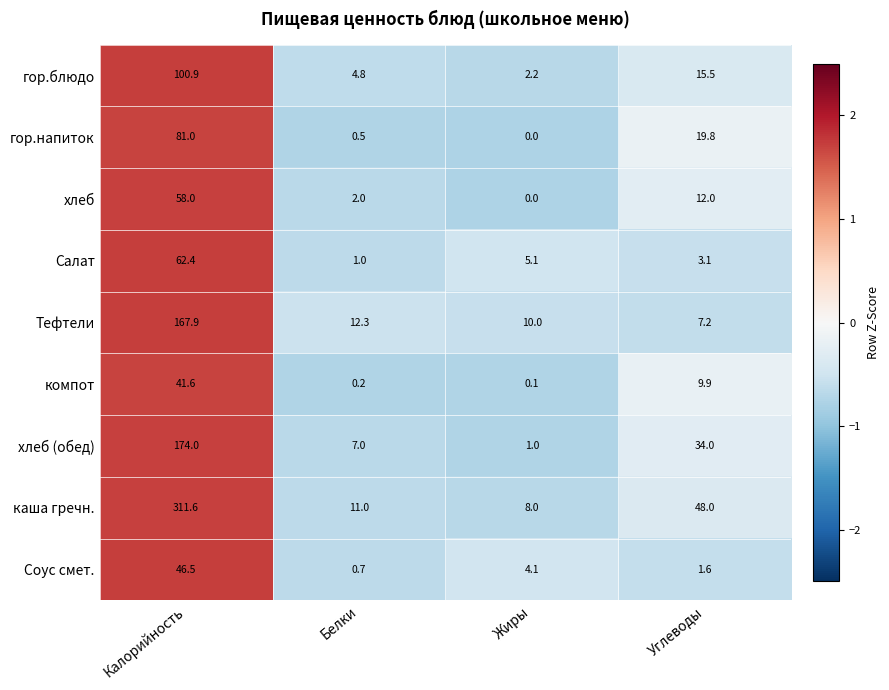

What is the maximum value for гор.блюдо?

100.9